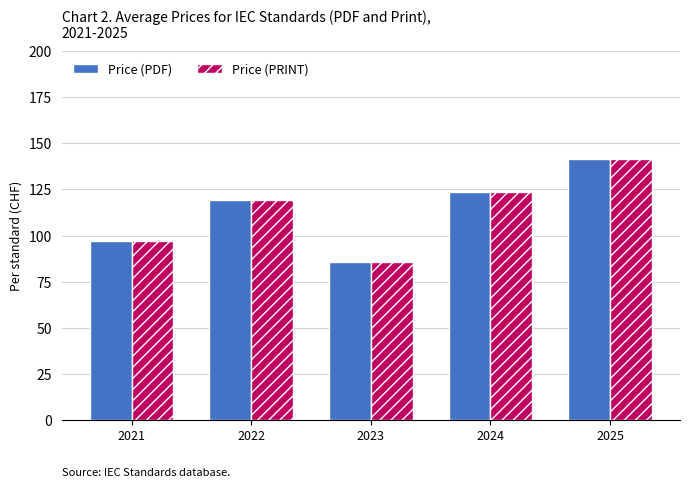

What is the approximate value of Price (PRINT) at 2025?

141.5